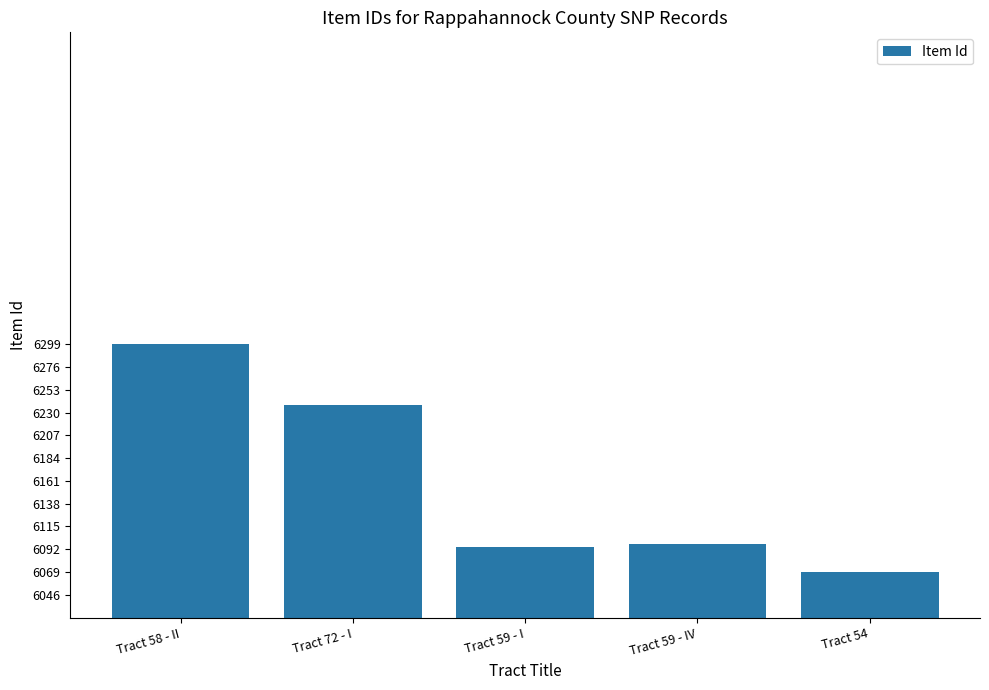

How many values are below 6097?

2